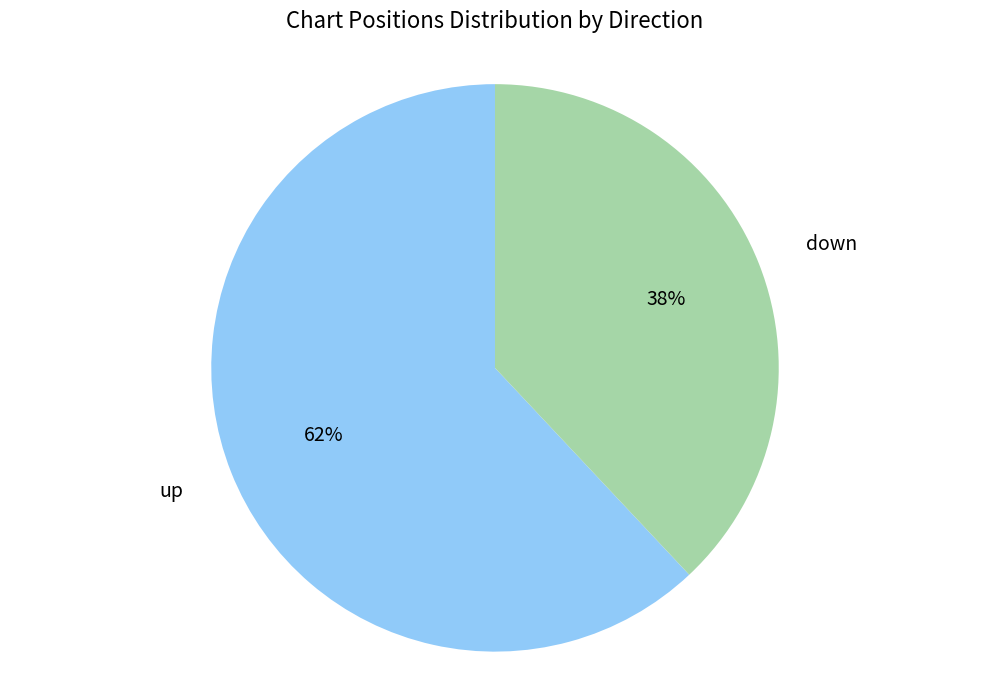

Is there a majority slice in this chart?

Yes